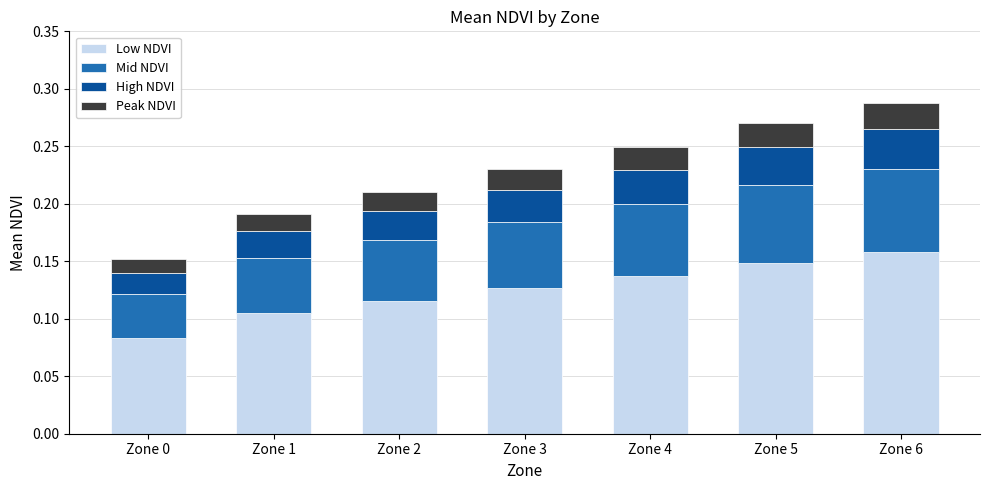

What are all the series names shown in the legend?

Low NDVI, Mid NDVI, High NDVI, Peak NDVI